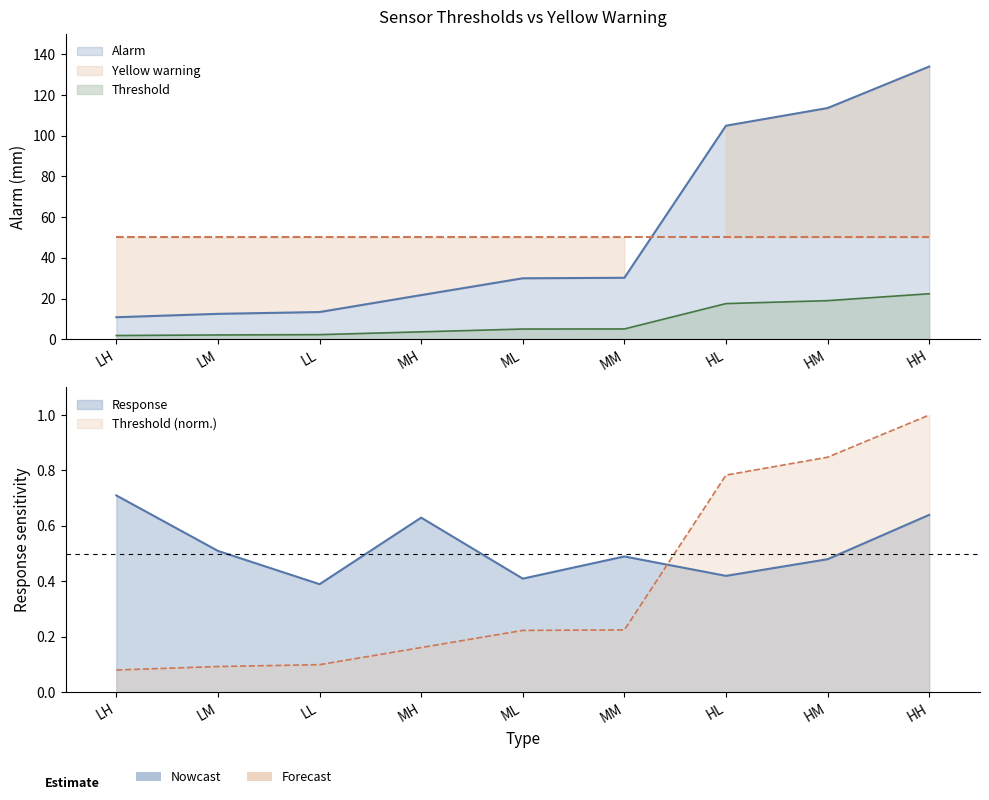

True or false: Alarm has a value of 105.0 at HL.

True